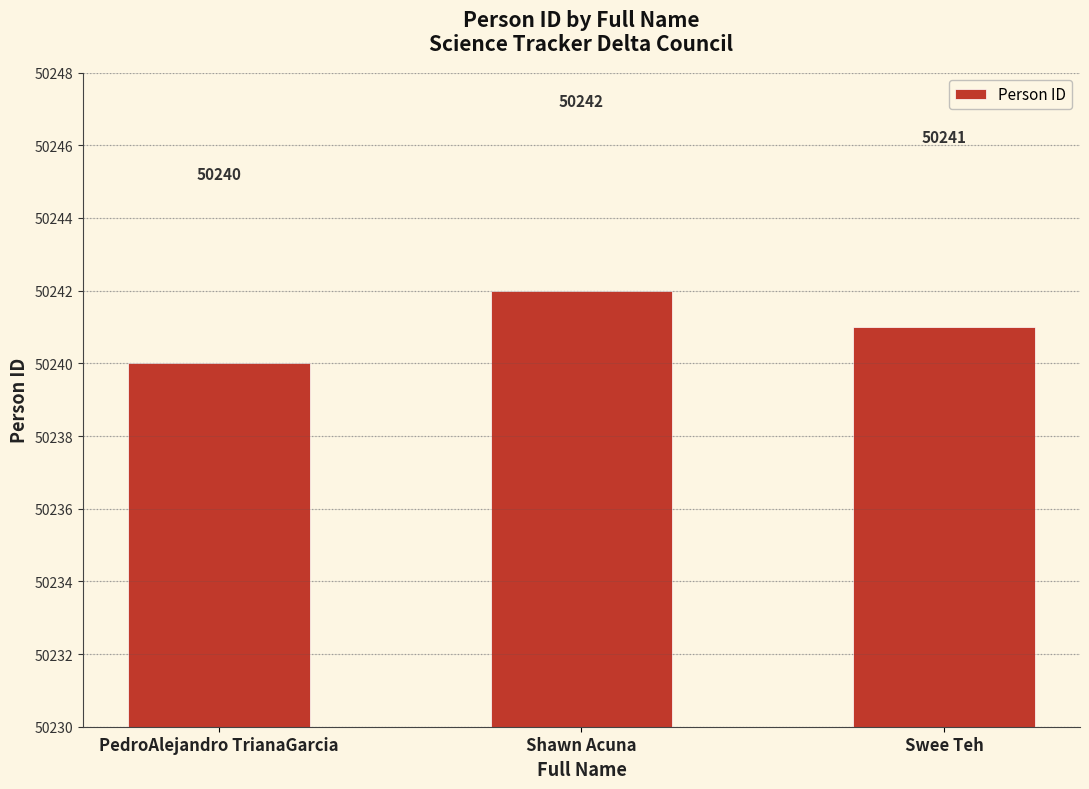

What is the difference between the maximum and minimum values?

2